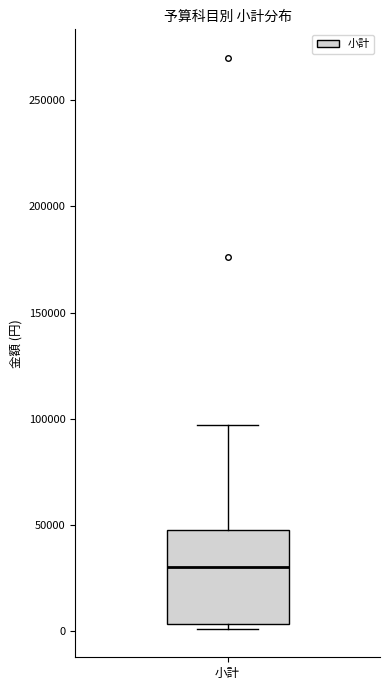

Transcribe this box plot: give where the median line is, the range the box spans, and where the two whiskers end, as read against the y-axis. The values are not printed on the chart, so give them approximately, as read against the axis.

median 30000, box 5000 to 50000, whiskers 0 to 95000